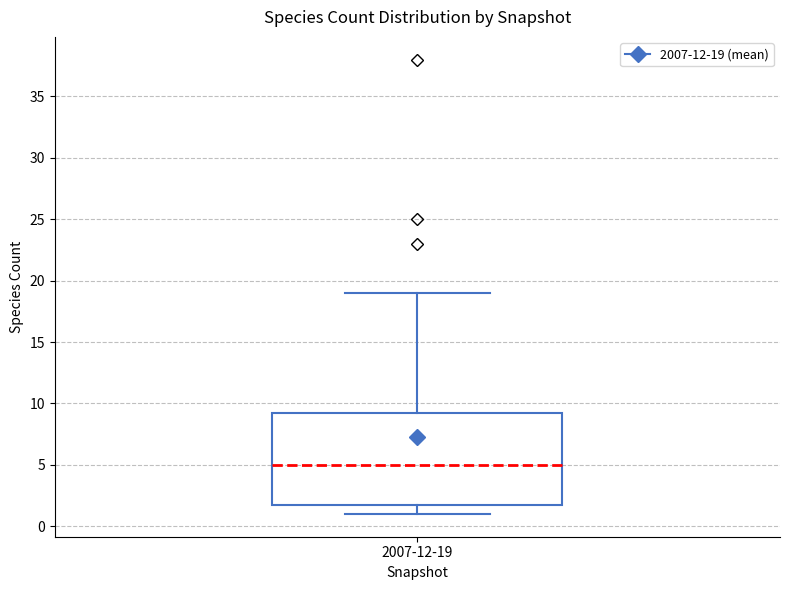

Transcribe this box plot: give where the median line is, the range the box spans, and where the two whiskers end, as read against the y-axis. The values are not printed on the chart, so give them approximately, as read against the axis.

median 5.0, box 2.0 to 9.5, whiskers 1.0 to 19.0